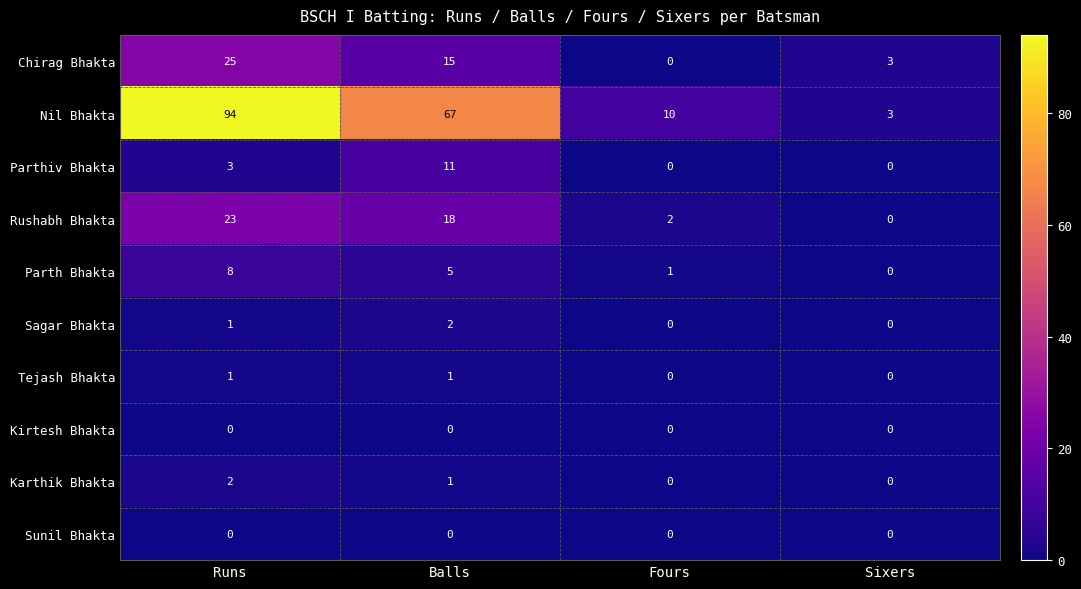

What is the total value across all series at Sixers?

6